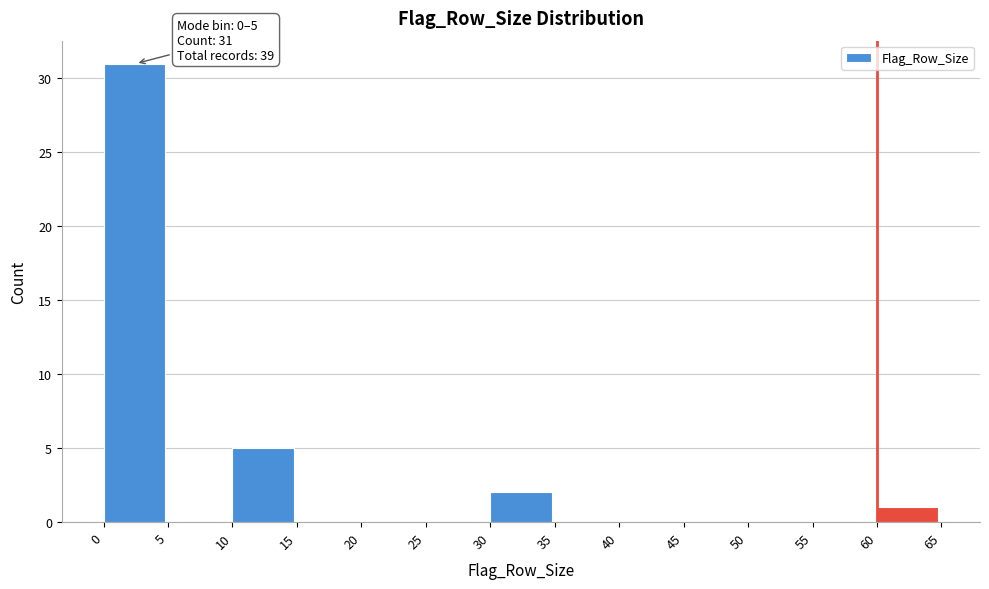

Over which range of the x-axis is the bar tallest?

0 to 5